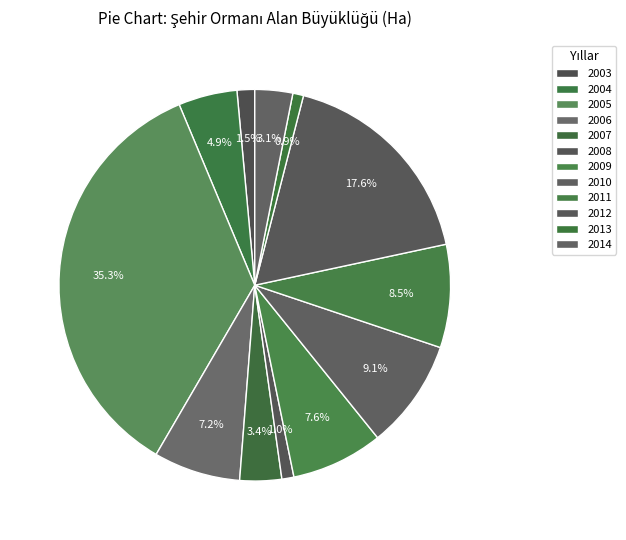

Which has a higher value, 2013 or 2003?

2003